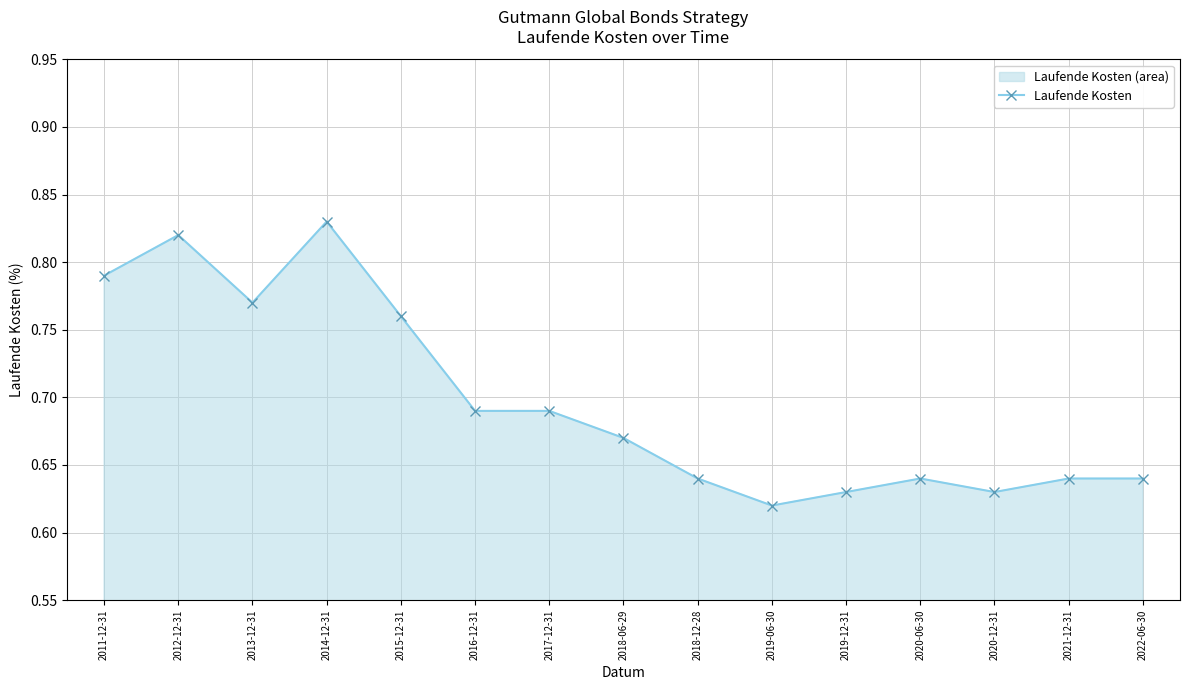

Reading left to right, extract all data points from this chart.

2011-12-31=0.8	2012-12-31=0.8	2013-12-31=0.8	2014-12-31=0.8	2015-12-31=0.8	2016-12-31=0.7	2017-12-31=0.7	2018-06-29=0.7	2018-12-28=0.6	2019-06-30=0.6	2019-12-31=0.6	2020-06-30=0.6	2020-12-31=0.6	2021-12-31=0.6	2022-06-30=0.6